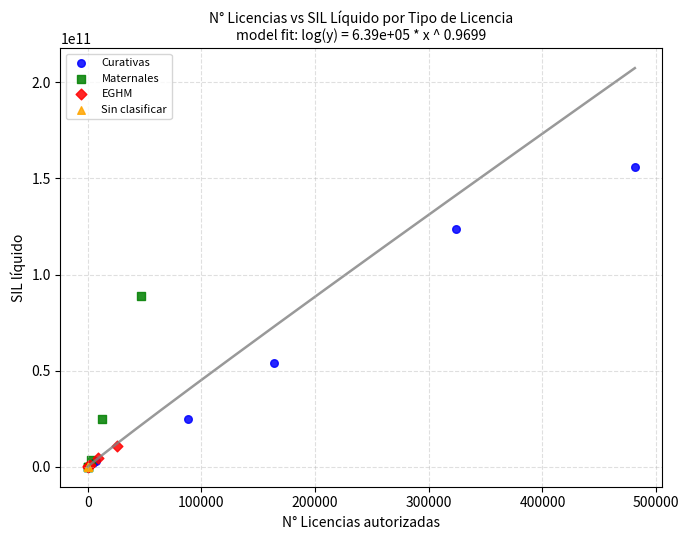

Which series contains the highest Y value?

Curativas